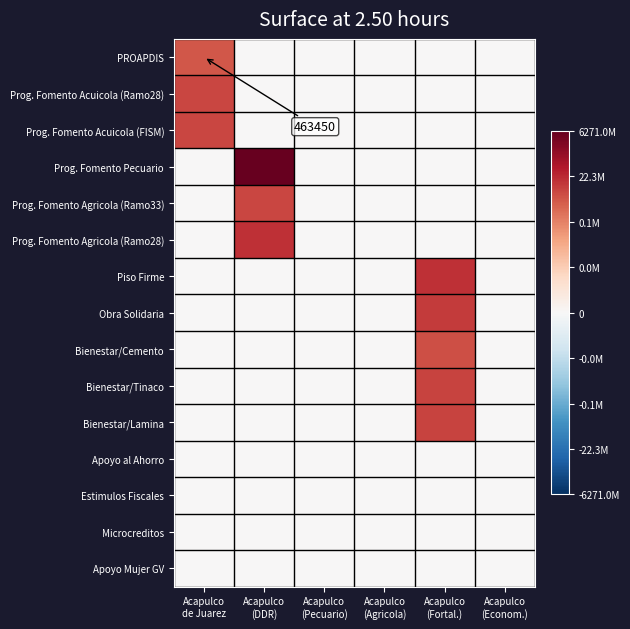

Which label corresponds to the largest value in the chart?

Acapulco
(DDR)